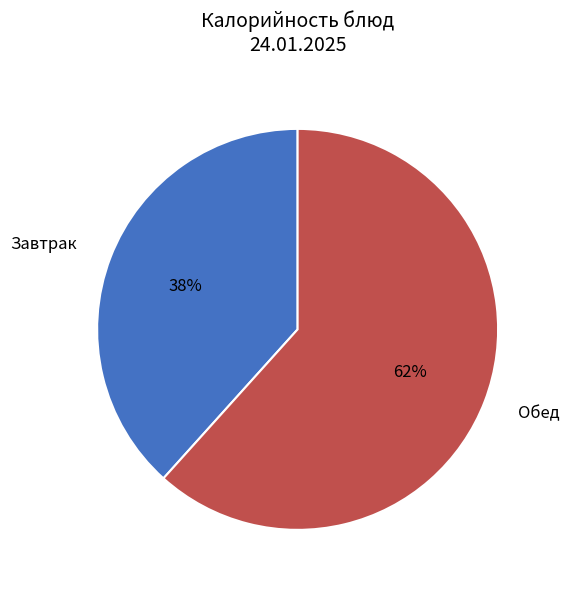

Combined, do Завтрак and Обед account for over 50%?

Yes